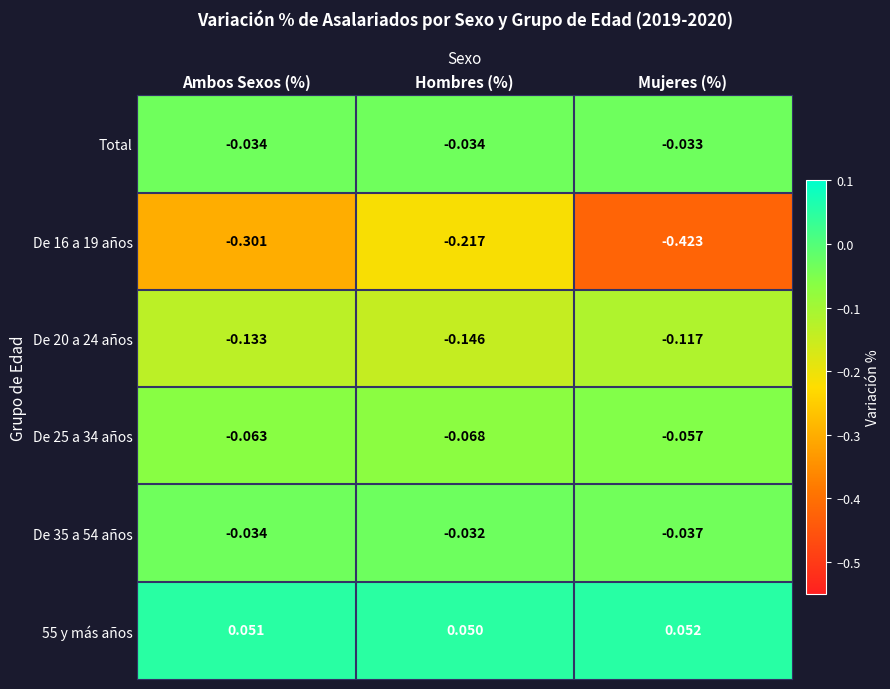

At which category does the chart reach its peak across all series?

Mujeres (%)